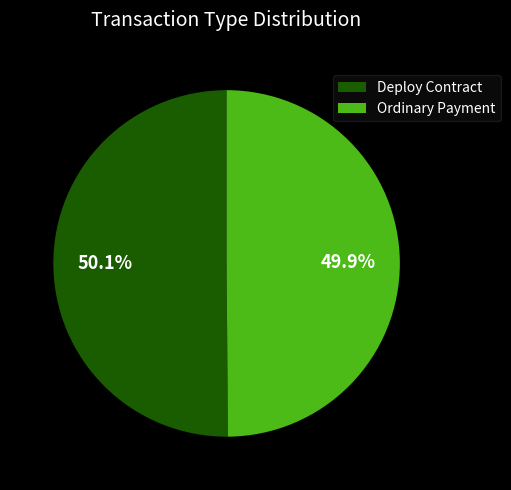

Is there any slice that represents more than half of the pie?

Yes